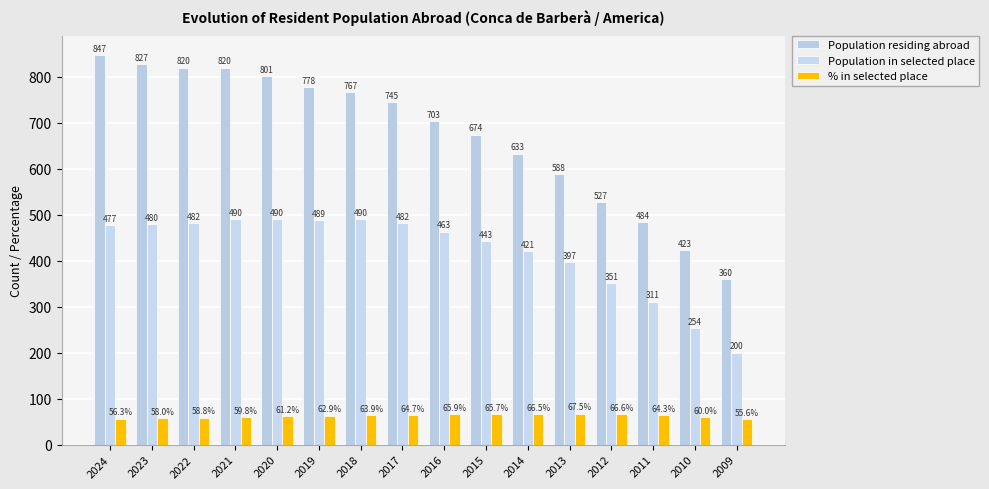

The value of Population in selected place at 2018 is 304.0. True or false?

False